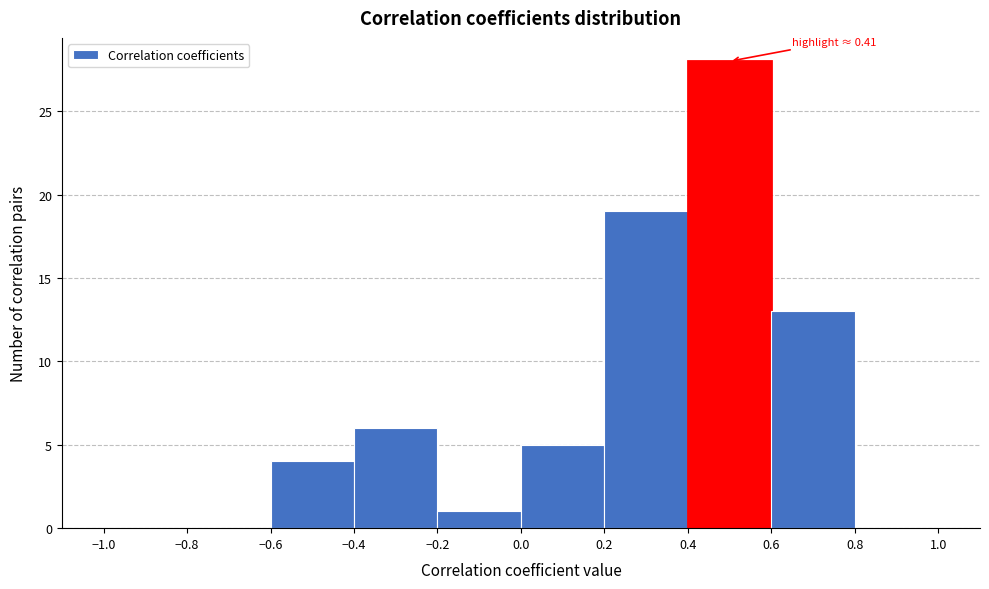

Which range on the x-axis has the tallest bar?

0.4 to 0.6